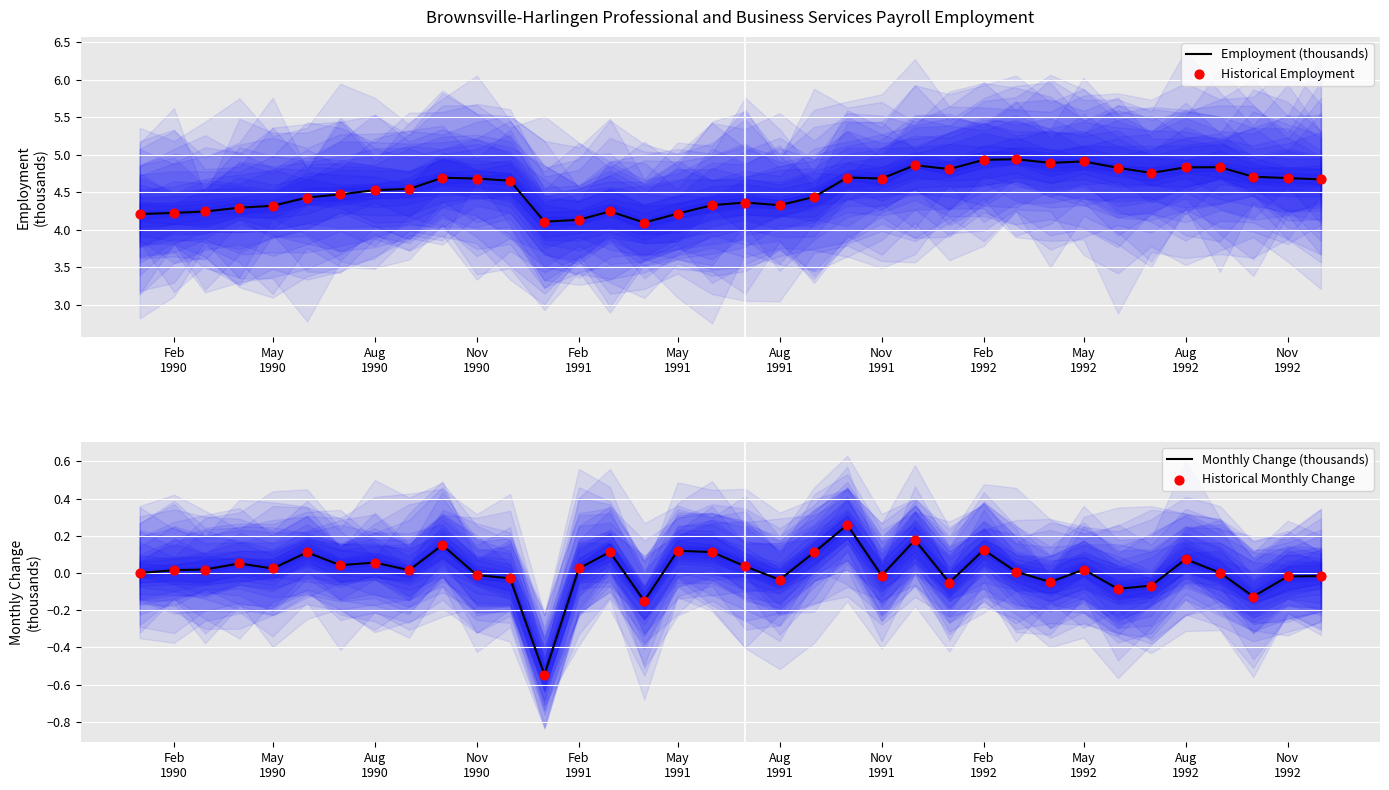

Which series has the largest total across all categories?

Employment (thousands)